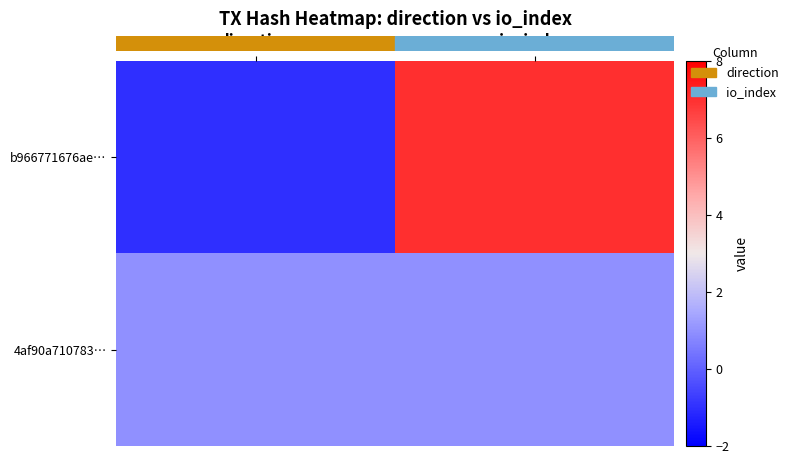

Rank the series by their maximum value, from highest to lowest.

b966771676ae…, 4af90a710783…